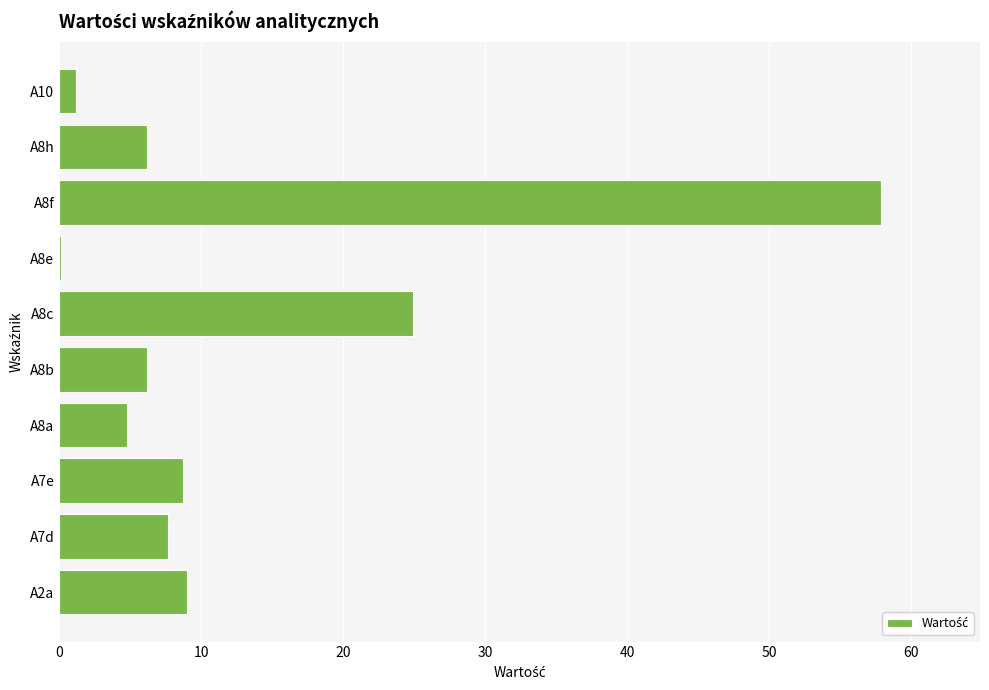

The chart shows a value of 57.9 at A8f. True or false?

True